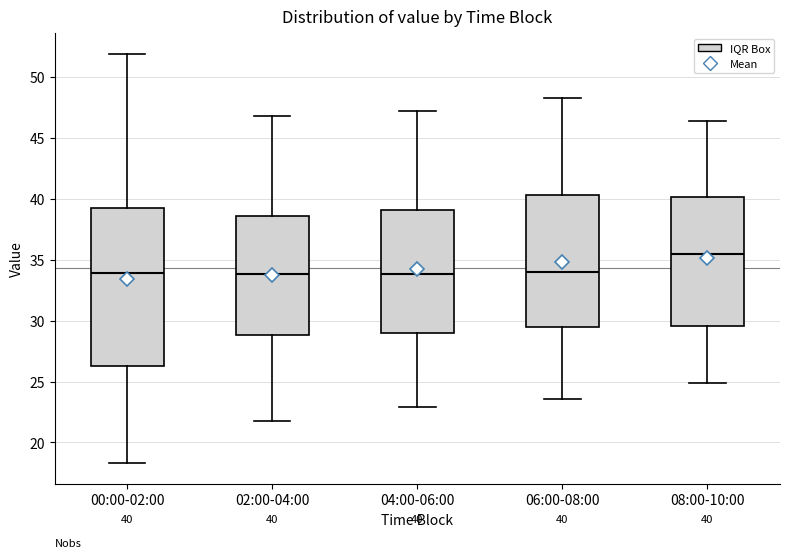

Comparing the boxes themselves (not the whiskers), which one is the tallest?

00:00-02:00